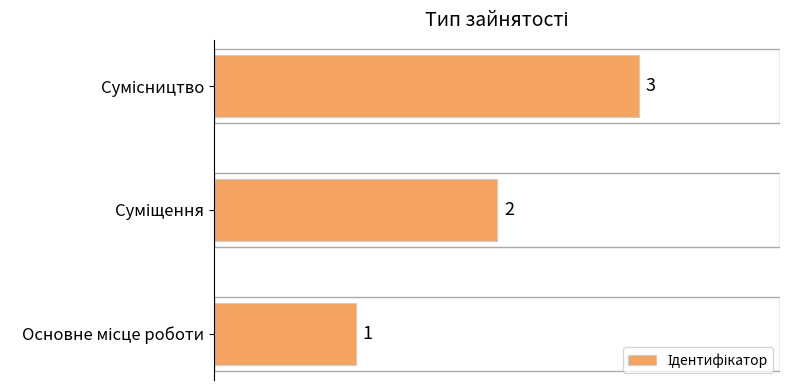

What is the greatest value displayed?

3